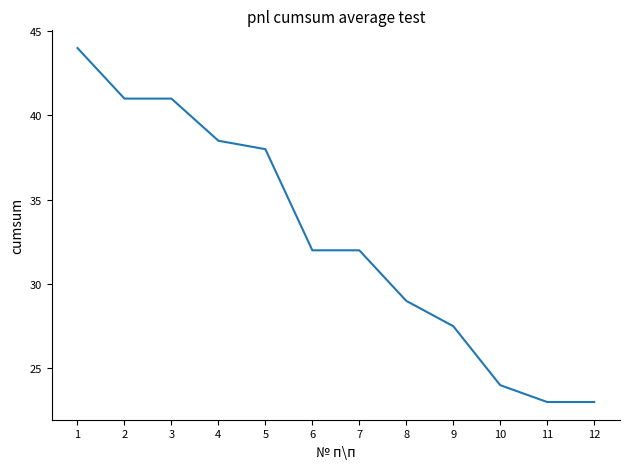

What is the ratio of the value at 7 to the value at 8?

1.1